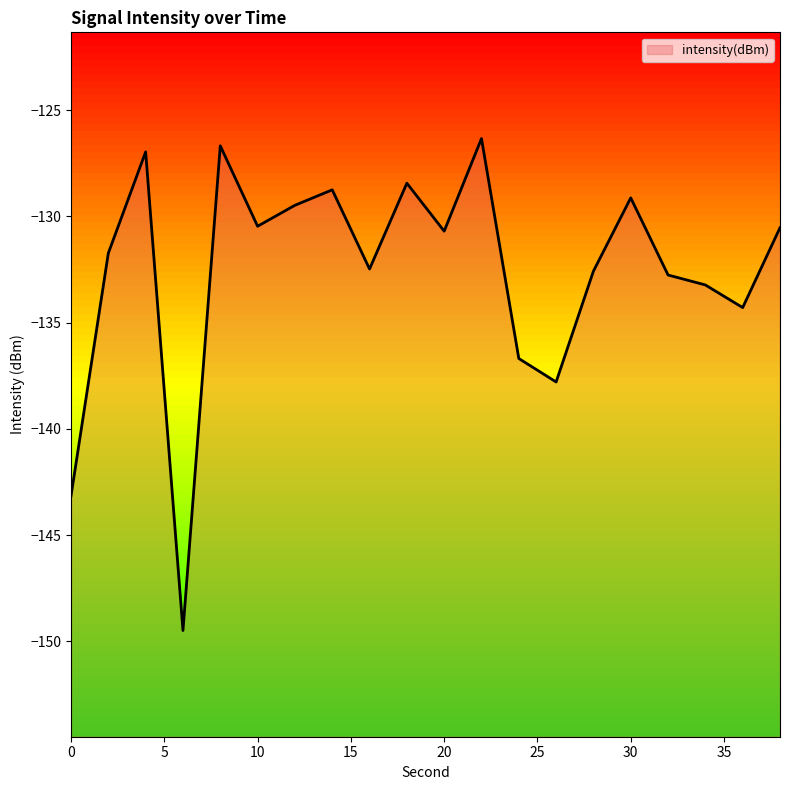

Is it true that the value at 32 is -36.6?

False